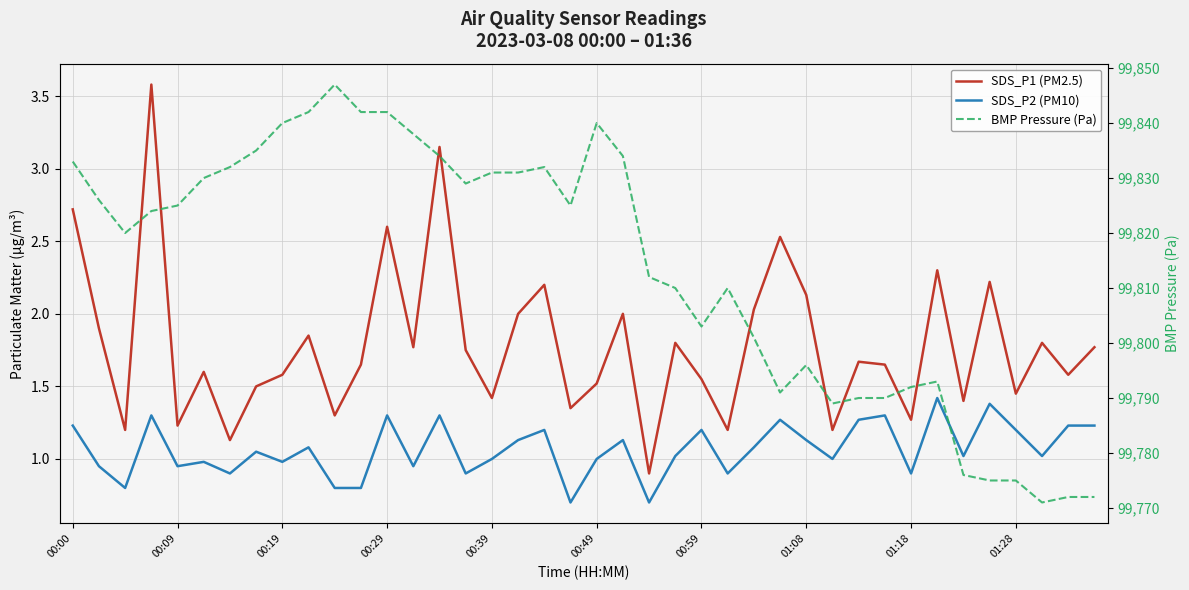

Which series has the largest range (max minus min)?

BMP Pressure (Pa)